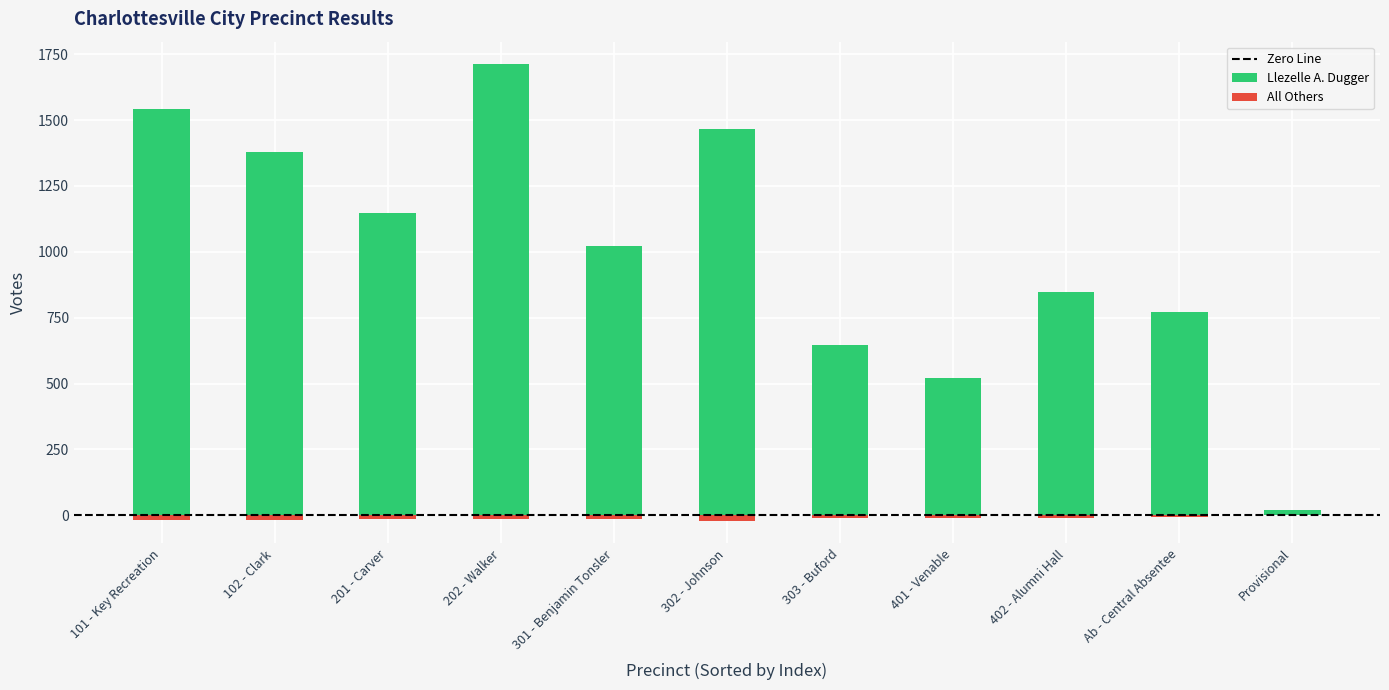

How many data points does each series have?

11